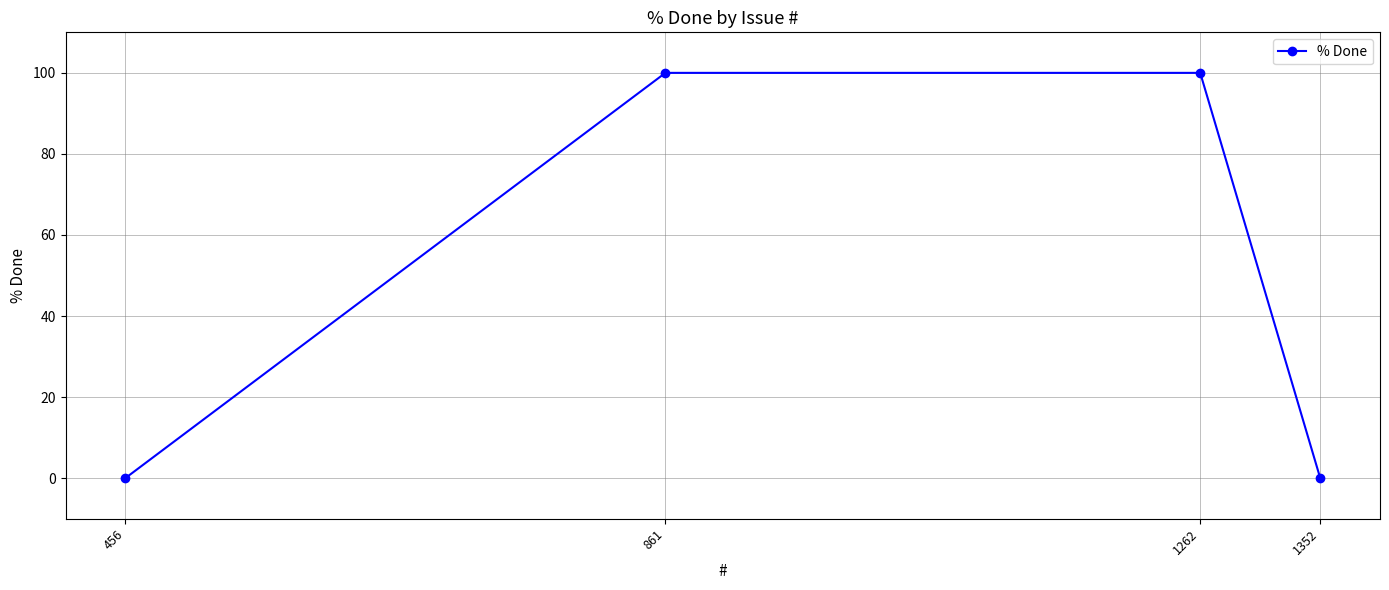

How many data points does each series have?

4